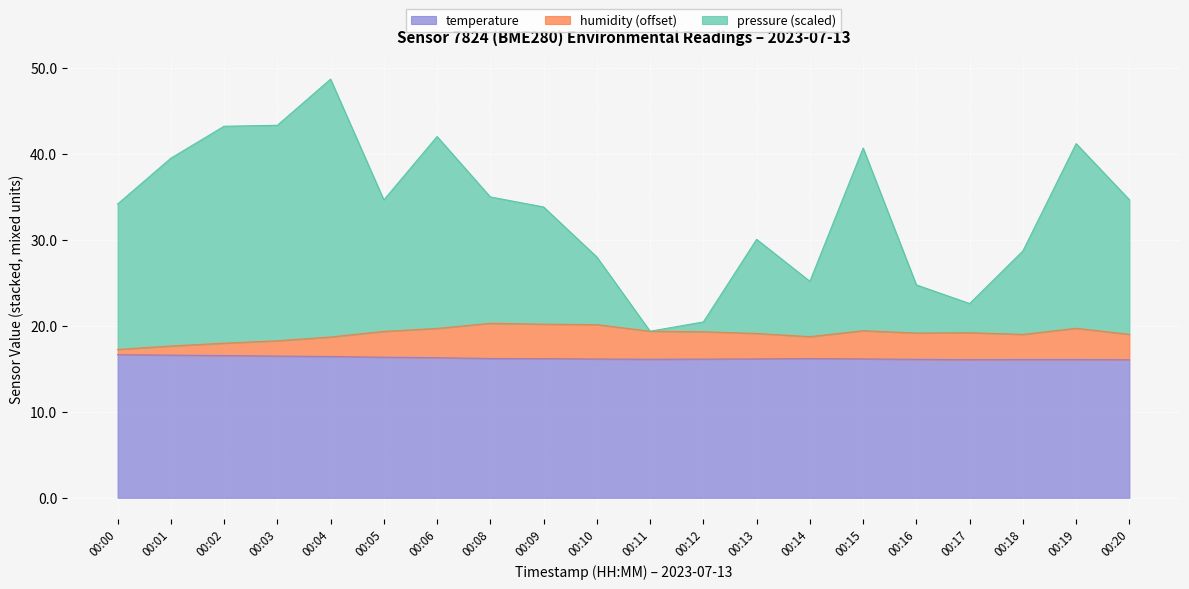

At which category does temperature reach its first local valley?

00:11